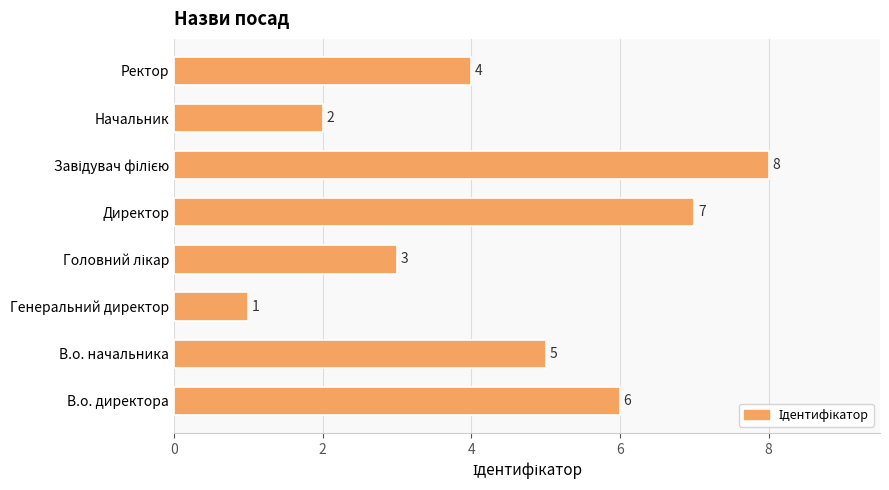

The chart shows a value of 2 at Ректор. True or false?

False